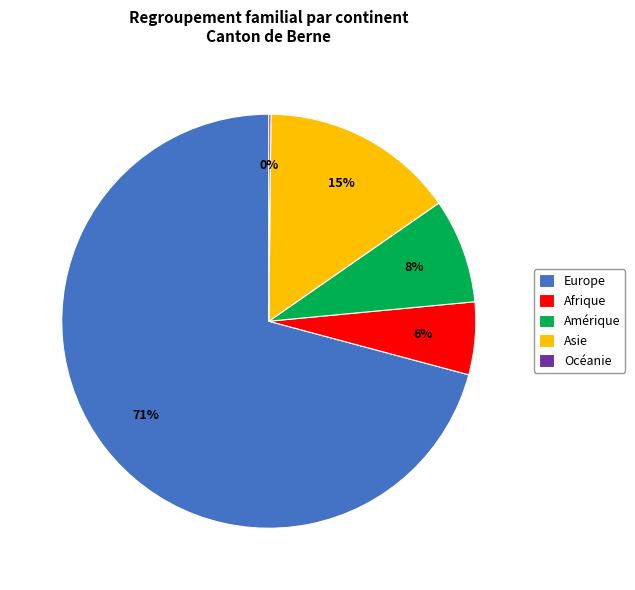

To the nearest percent, what portion does Afrique represent?

6%